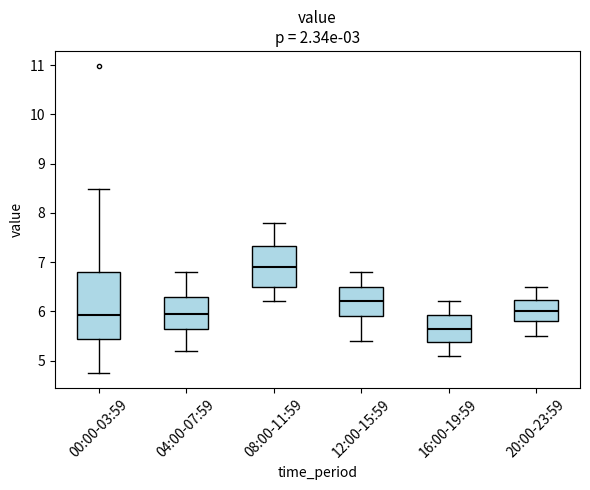

Where is the lower edge of the box for 00:00-03:59 on the y-axis? The values are not printed on the chart, so give them approximately, as read against the axis.

5.4